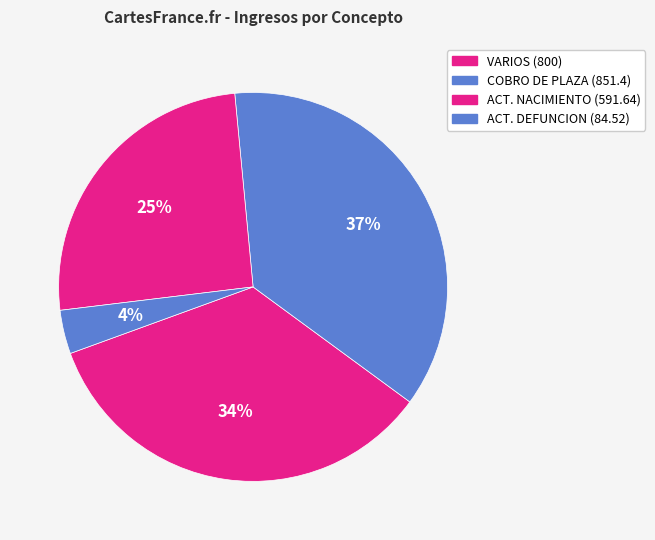

How many slices are in this pie chart?

4